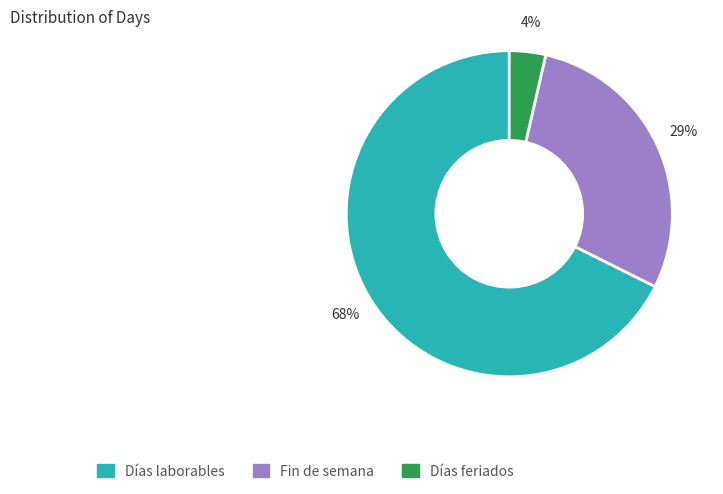

Which slice is the smallest?

Días feriados